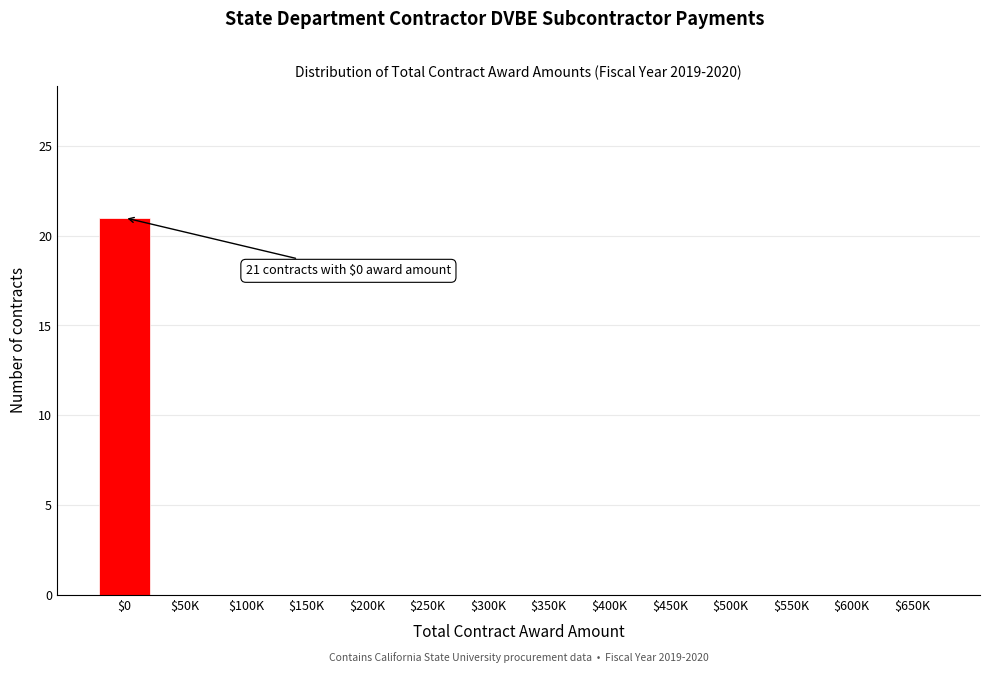

What is the greatest value displayed?

21